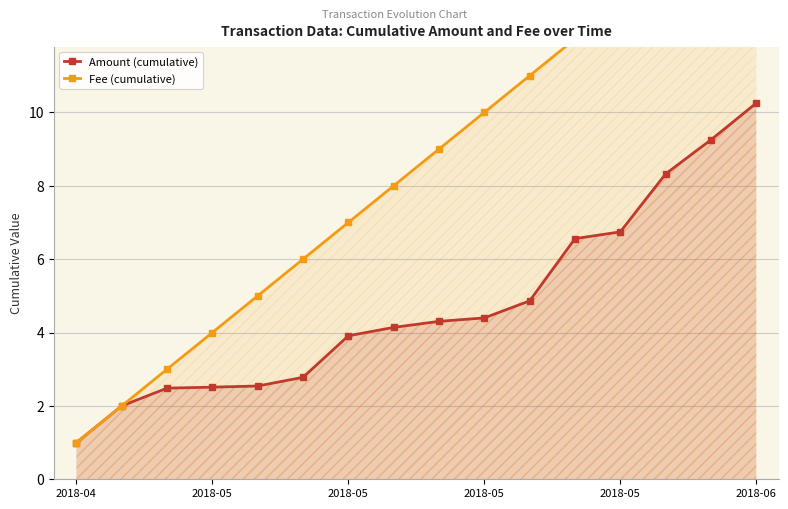

At which category is the sum across all series the highest?

2018-06